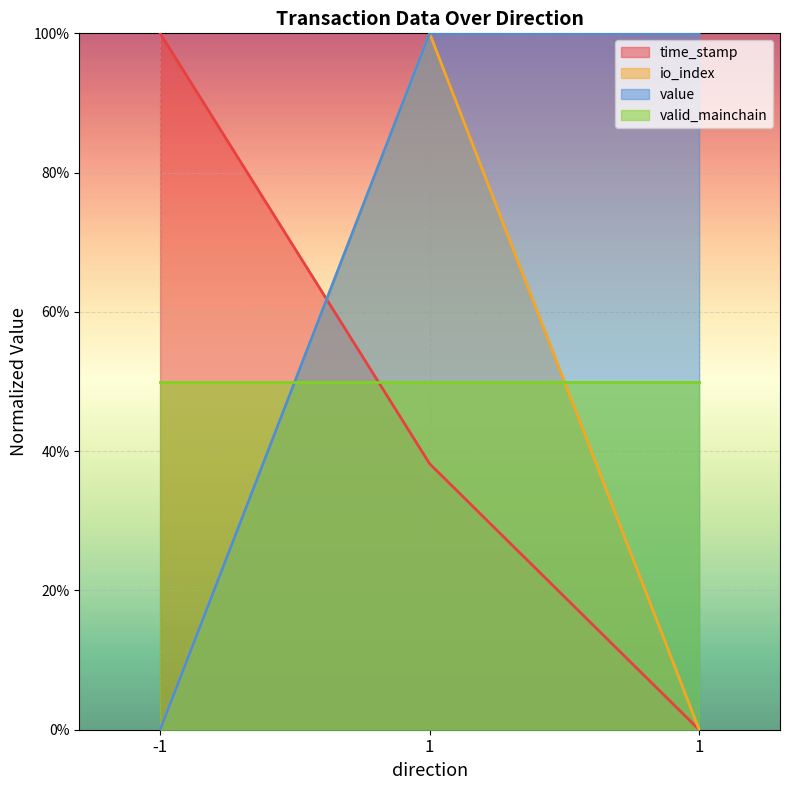

At which category is the sum across all series the highest?

1